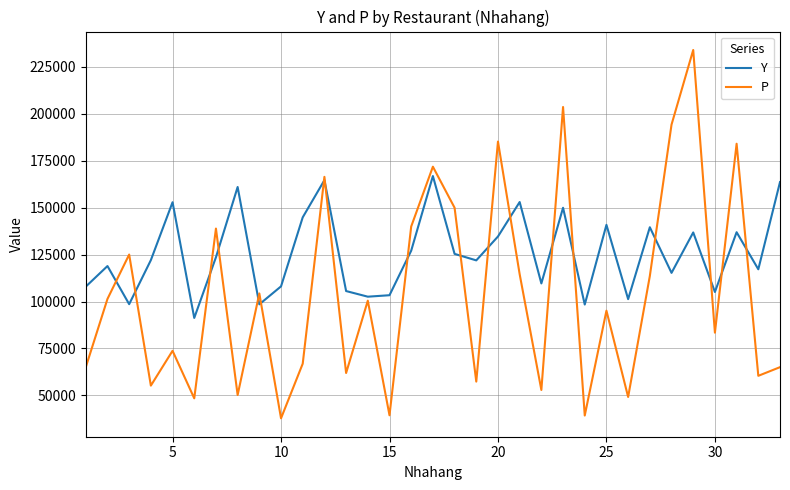

What is the greatest value displayed?

233844